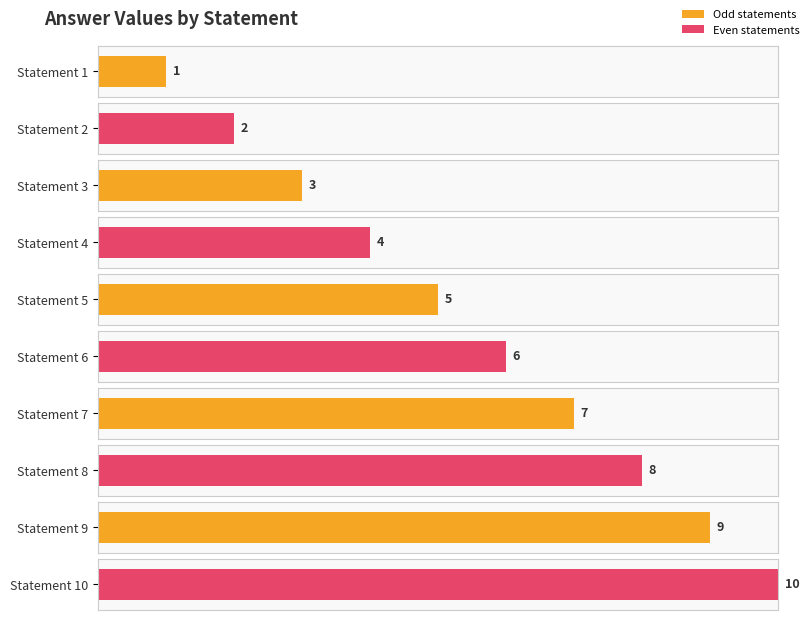

Count the values in the range 3 to 8.

6